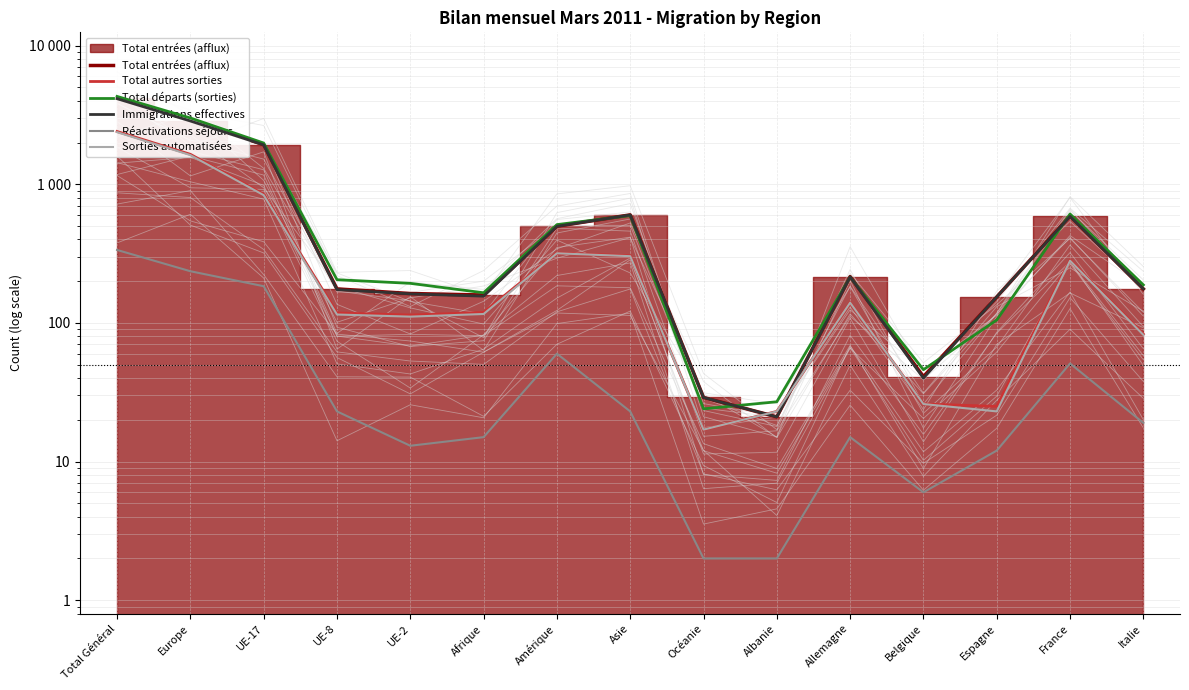

Reading left to right, extract all data points from this chart.

Total entrées (afflux): Total Général=4160	Europe=2872	UE-17=1932	UE-8=176	UE-2=163	Afrique=159	Amérique=498	Asie=602	Océanie=29	Albanie=21	Allemagne=216	Belgique=41	Espagne=154	France=591	Italie=176
Total autres sorties: Total Général=2405	Europe=1645	UE-17=846	UE-8=118	UE-2=114	Afrique=119	Amérique=319	Asie=305	Océanie=17	Albanie=23	Allemagne=140	Belgique=26	Espagne=25	France=283	Italie=83
Total départs (sorties): Total Général=4305	Europe=3009	UE-17=1984	UE-8=205	UE-2=193	Afrique=165	Amérique=512	Asie=595	Océanie=24	Albanie=27	Allemagne=214	Belgique=46	Espagne=105	France=611	Italie=188
Immigrations effectives: Total Général=4147	Europe=2863	UE-17=1926	UE-8=174	UE-2=162	Afrique=156	Amérique=498	Asie=601	Océanie=29	Albanie=21	Allemagne=215	Belgique=40	Espagne=154	France=587	Italie=176
Réactivations séjours: Total Général=336	Europe=236	UE-17=184	UE-8=23	UE-2=13	Afrique=15	Amérique=60	Asie=23	Océanie=2	Albanie=2	Allemagne=15	Belgique=6	Espagne=12	France=51	Italie=19
Sorties automatisées: Total Général=2378	Europe=1624	UE-17=835	UE-8=115	UE-2=111	Afrique=116	Amérique=318	Asie=303	Océanie=17	Albanie=23	Allemagne=140	Belgique=26	Espagne=23	France=281	Italie=82